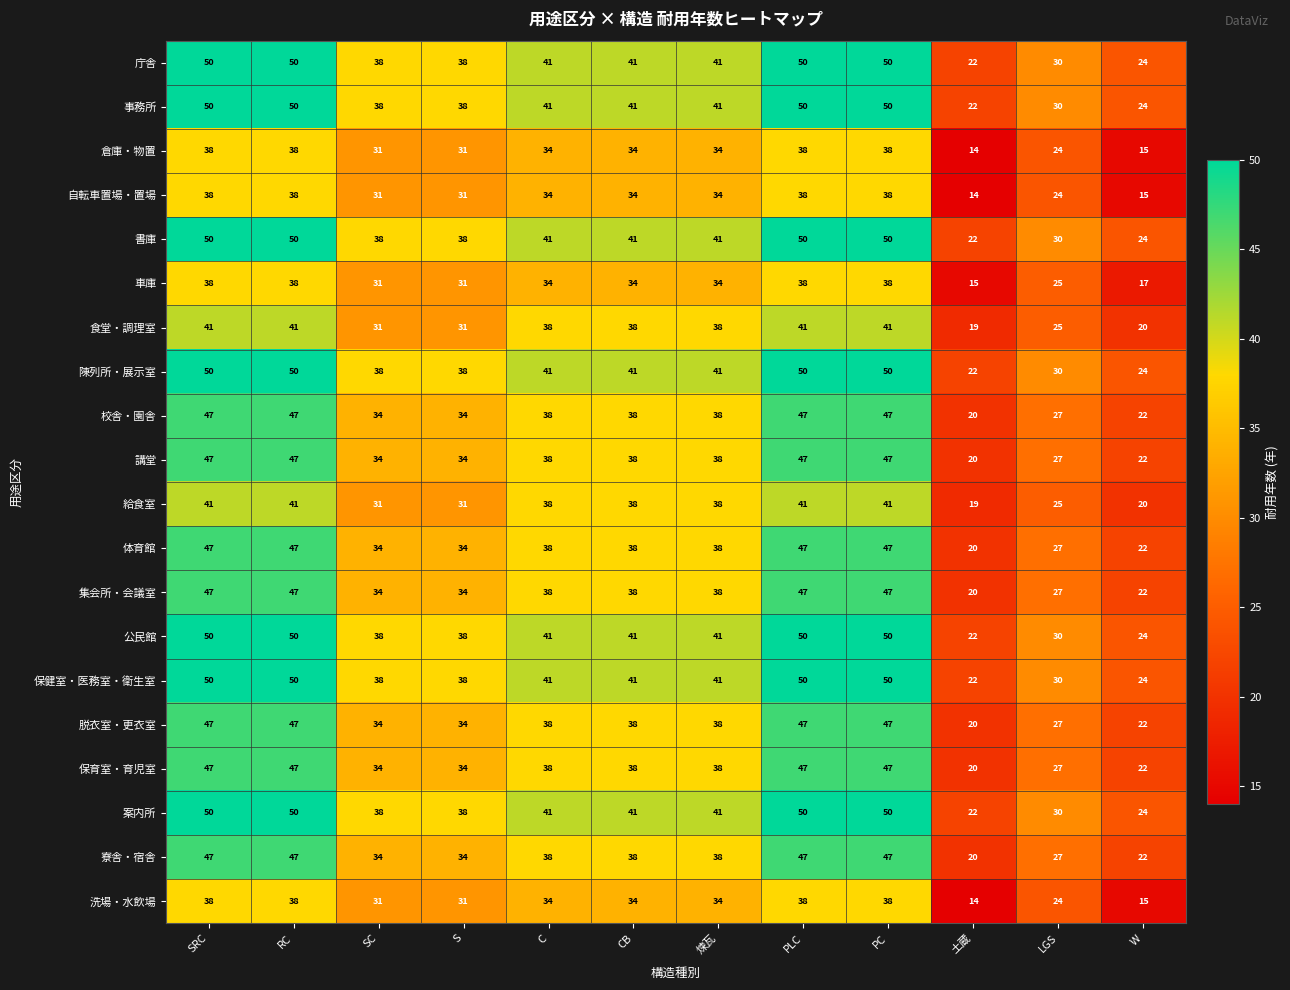

Count the number of data series in this chart.

20